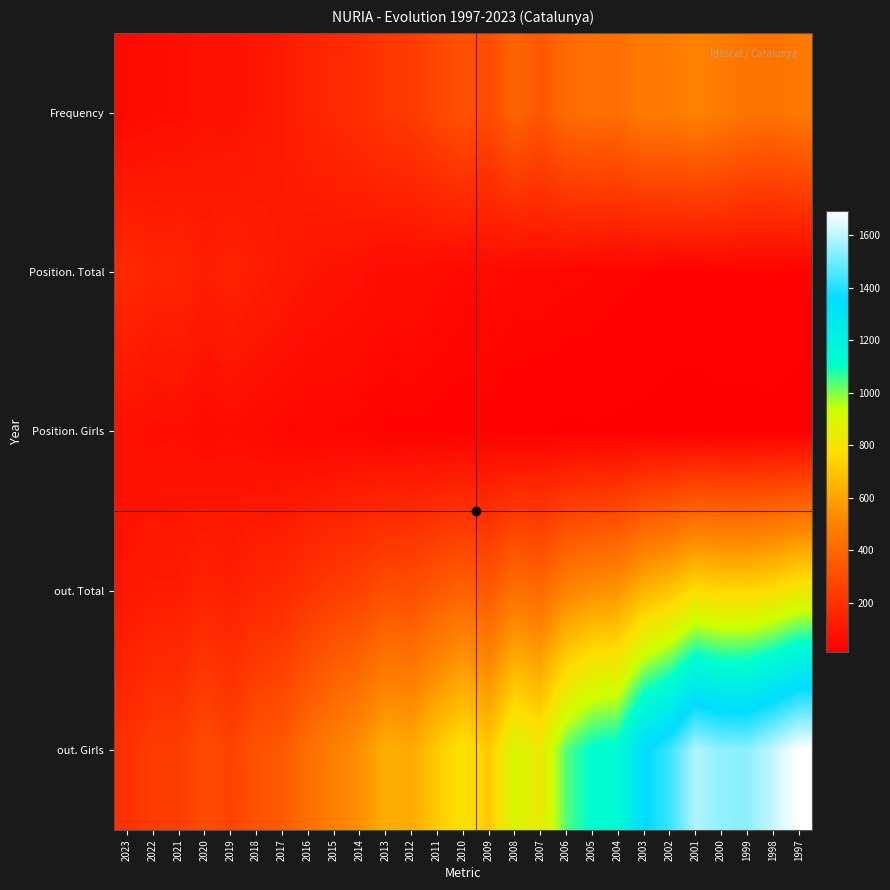

Reading left to right, what are all the values shown in this chart?

Frequency: 2023=52	2022=65	2021=67	2020=84	2019=77	2018=99	2017=112	2016=143	2015=166	2014=186	2013=219	2012=232	2011=280	2010=321	2009=291	2008=386	2007=339	2006=410	2005=428	2004=424	2003=473	2002=473	2001=499	2000=476	1999=445	1998=438	1997=465
Position. Total: 2023=171	2022=147	2021=152	2020=125	2019=142	2018=123	2017=110	2016=93	2015=84	2014=78	2013=64	2012=67	2011=57	2010=51	2009=60	2008=48	2007=50	2006=45	2005=42	2004=37	2003=34	2002=31	2001=30	2000=33	1999=33	1998=35	1997=29
Position. Girls: 2023=79	2022=68	2021=71	2020=56	2019=65	2018=55	2017=47	2016=41	2015=40	2014=37	2013=28	2012=31	2011=27	2010=22	2009=26	2008=21	2007=21	2006=18	2005=19	2004=18	2003=17	2002=14	2001=14	2000=15	1999=15	1998=16	1997=14
out. Total: 2023=96	2022=115	2021=116	2020=145	2019=127	2018=157	2017=168	2016=208	2015=237	2014=261	2013=306	2012=301	2011=346	2010=382	2009=343	2008=434	2007=405	2006=500	2005=538	2004=553	2003=648	2002=692	2001=771	2000=750	1999=750	1998=774	1997=820
out. Girls: 2023=197	2022=239	2021=239	2020=297	2019=259	2018=322	2017=348	2016=428	2015=490	2014=542	2013=632	2012=620	2011=713	2010=794	2009=714	2008=897	2007=835	2006=1034	2005=1117	2004=1138	2003=1343	2002=1431	2001=1586	2000=1544	1999=1539	1998=1612	1997=1693